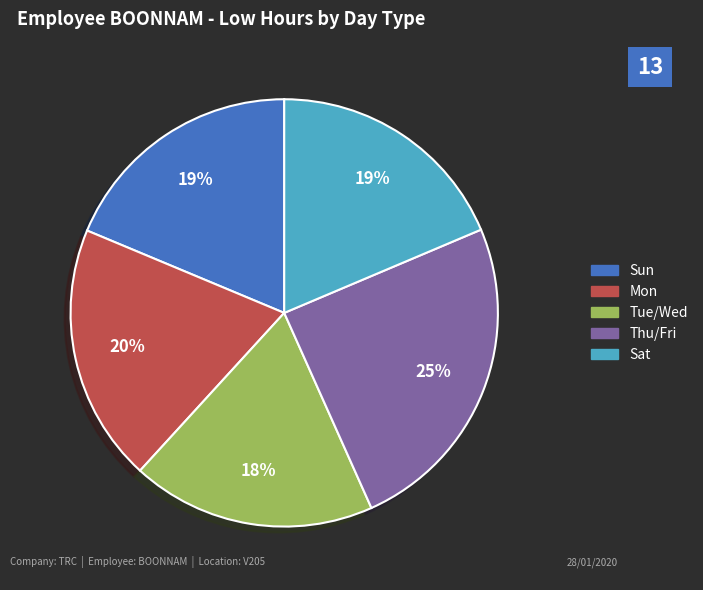

Is there a majority slice in this chart?

No